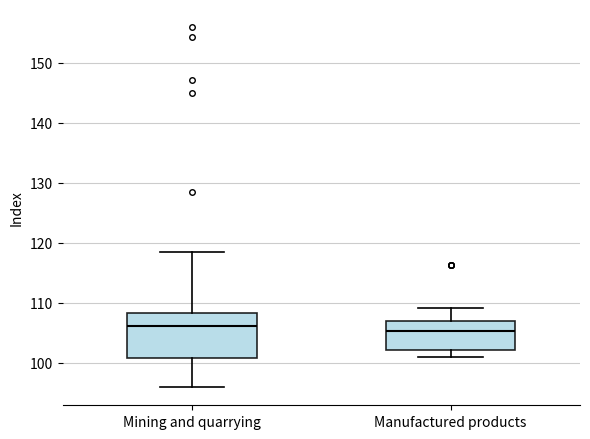

Comparing the boxes themselves (not the whiskers), which one is the tallest?

Mining and quarrying